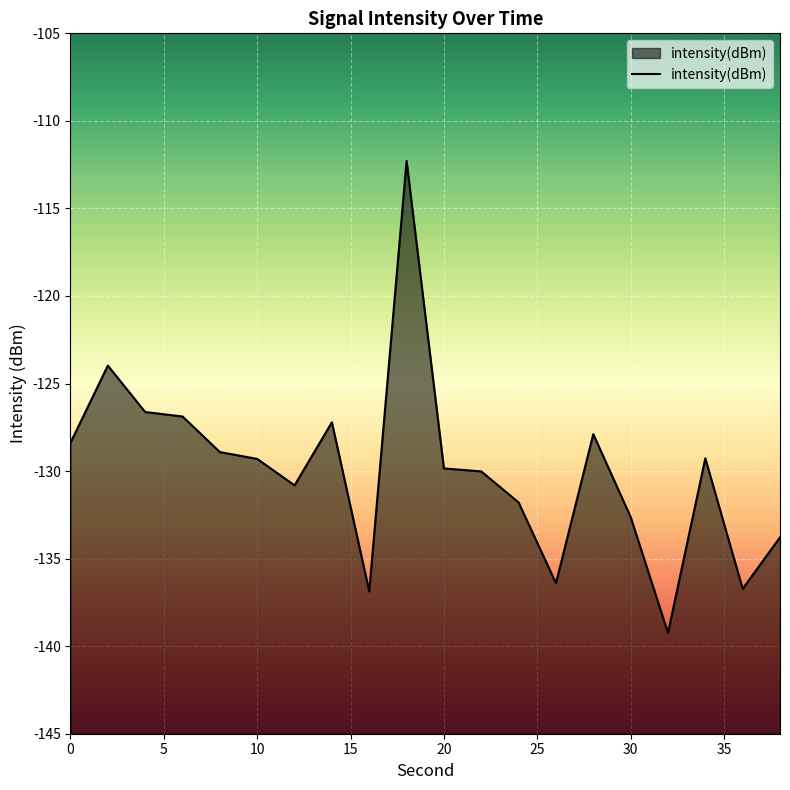

Which label corresponds to the smallest value in the chart?

32